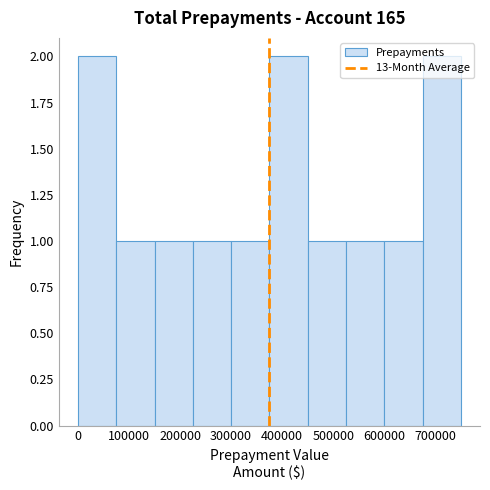

What is the height of the bar covering 450000 to 525000 on the x-axis? Neither the bar edges nor the heights are printed on the chart, so give them approximately, as read against the axes.

1